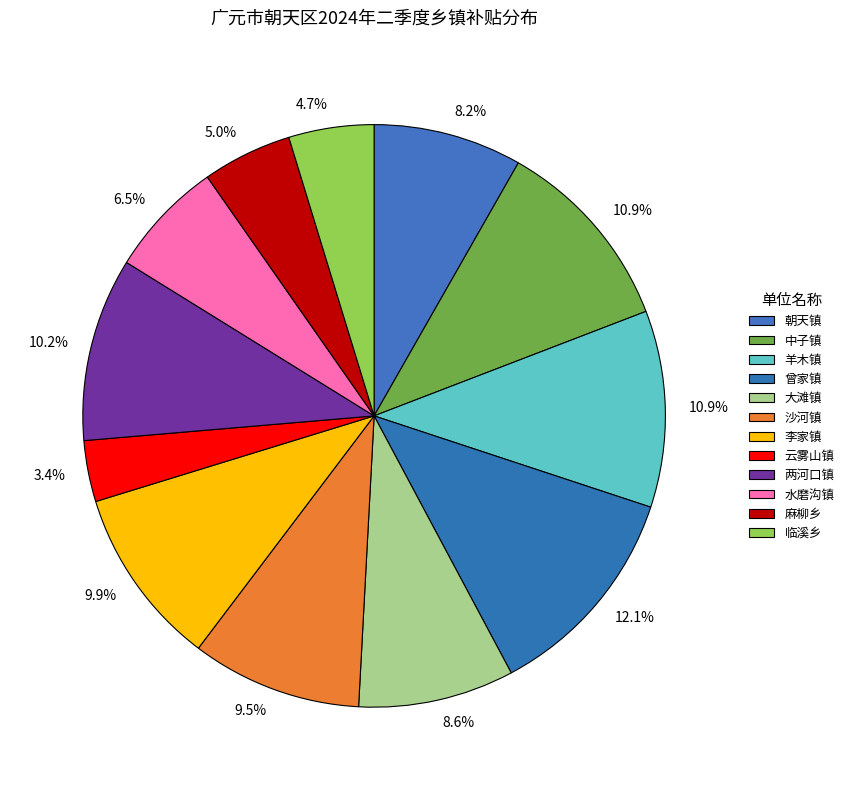

Is the sum of 沙河镇 and 临溪乡 greater than half?

No